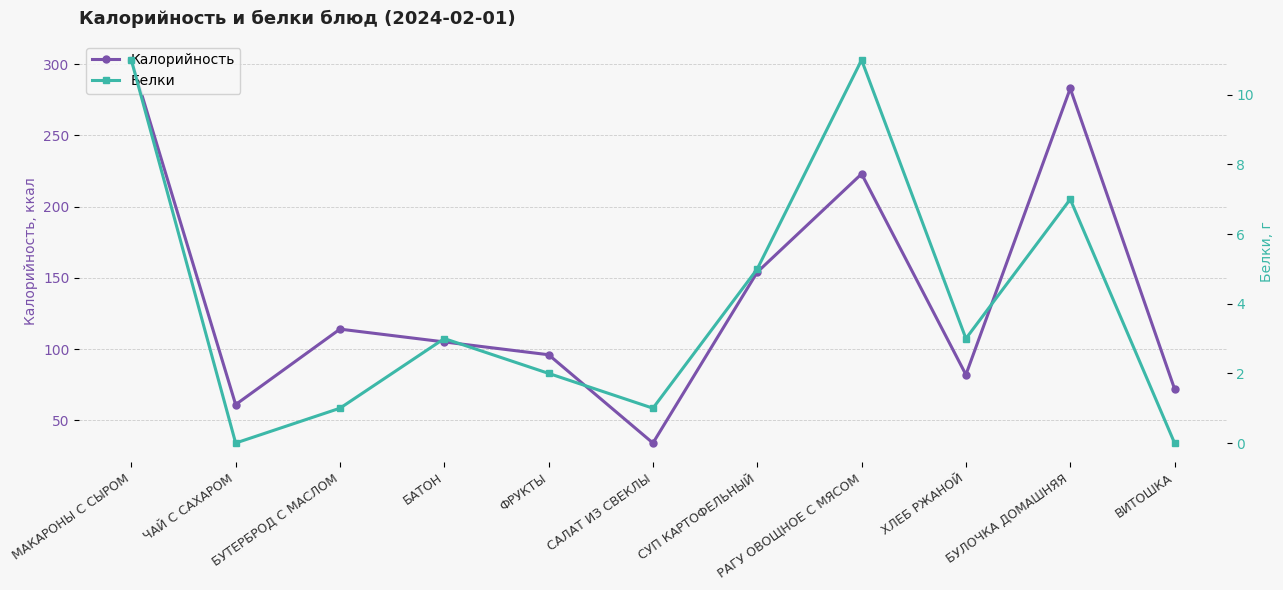

True or false: Калорийность and Белки intersect in this chart.

False